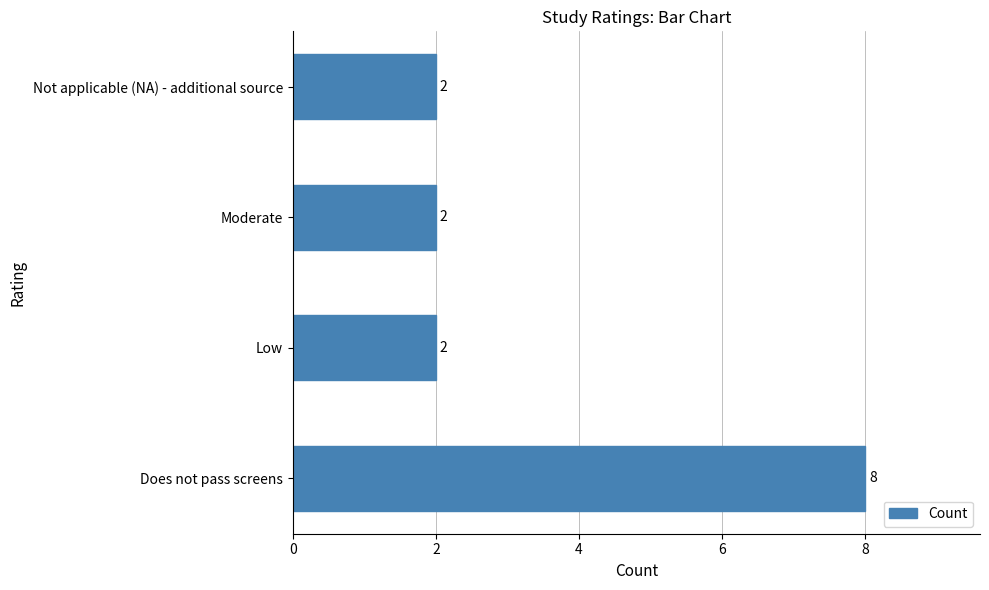

Is it true that the value at Does not pass screens is 4?

False